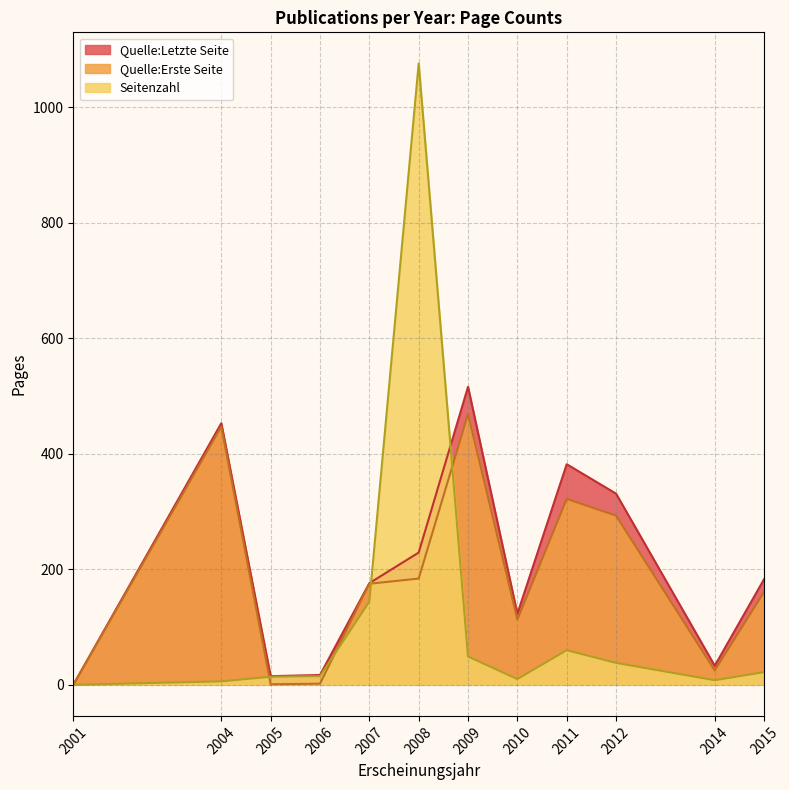

What is the highest value of the Quelle:Letzte Seite series?

516